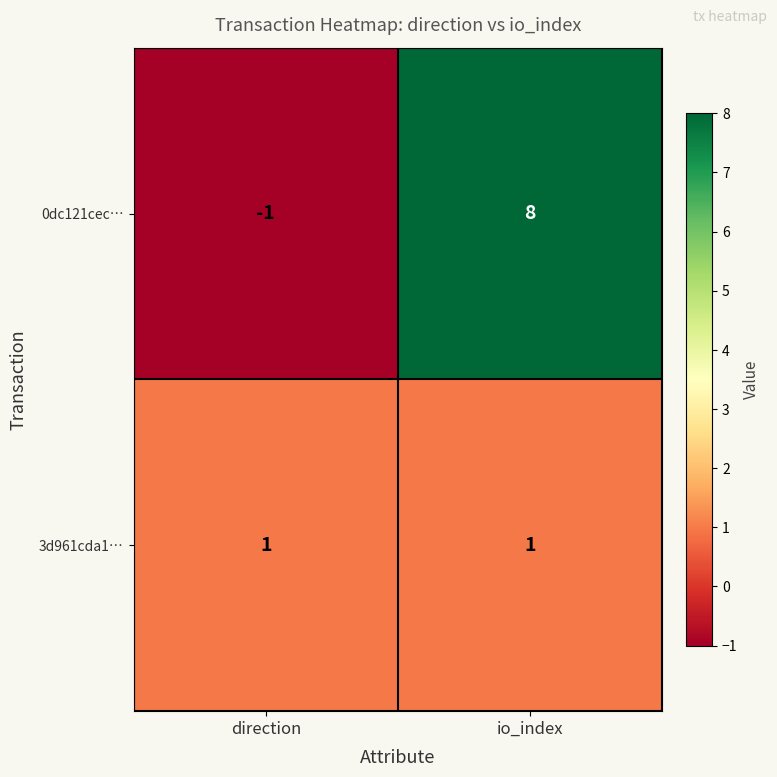

Rank the series by their average value, from highest to lowest.

0dc121cec…, 3d961cda1…